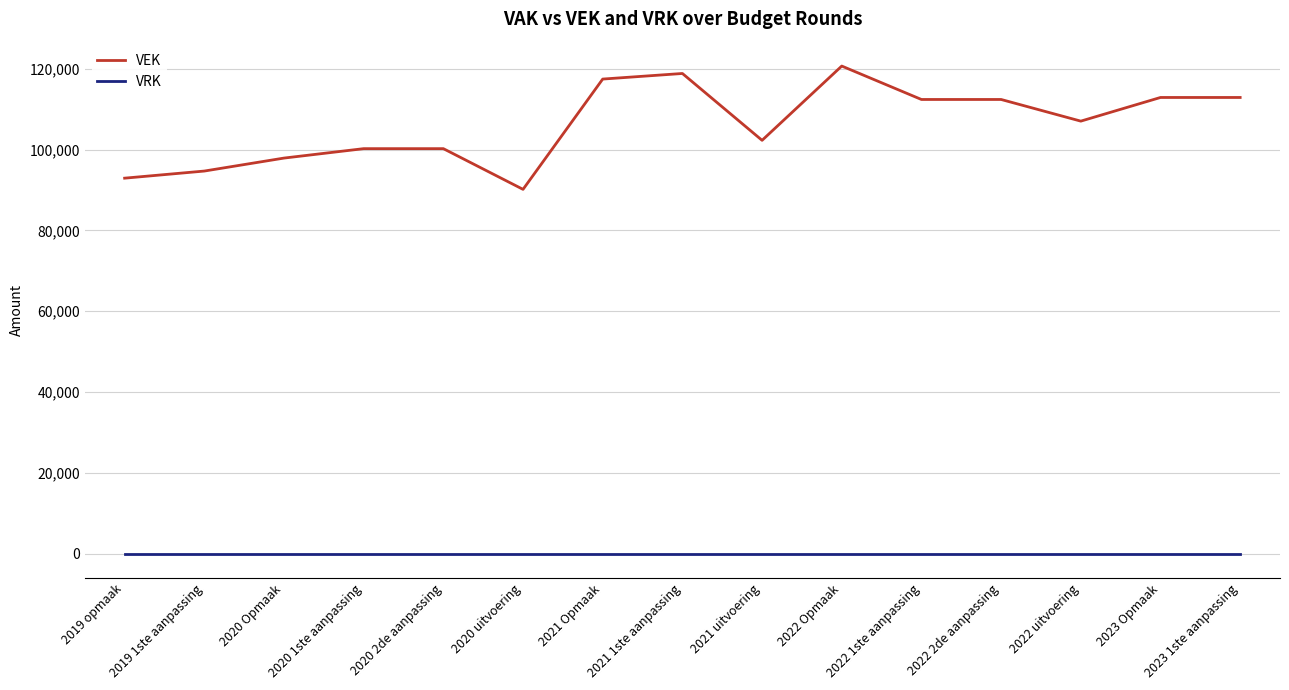

True or false: VRK and VEK intersect in this chart.

False